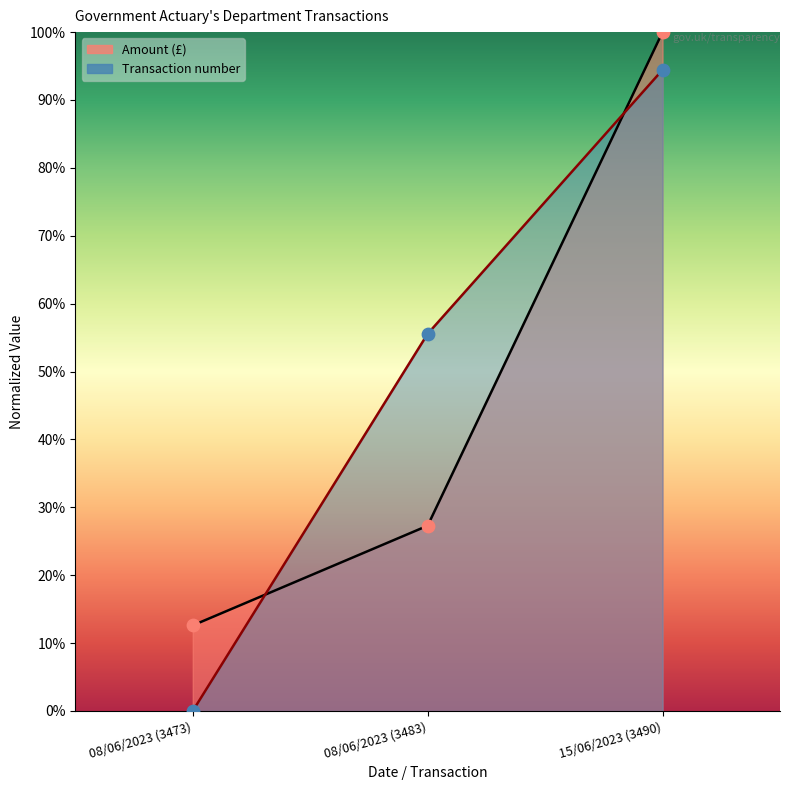

At which category is the sum across all series the highest?

15/06/2023 (3490)